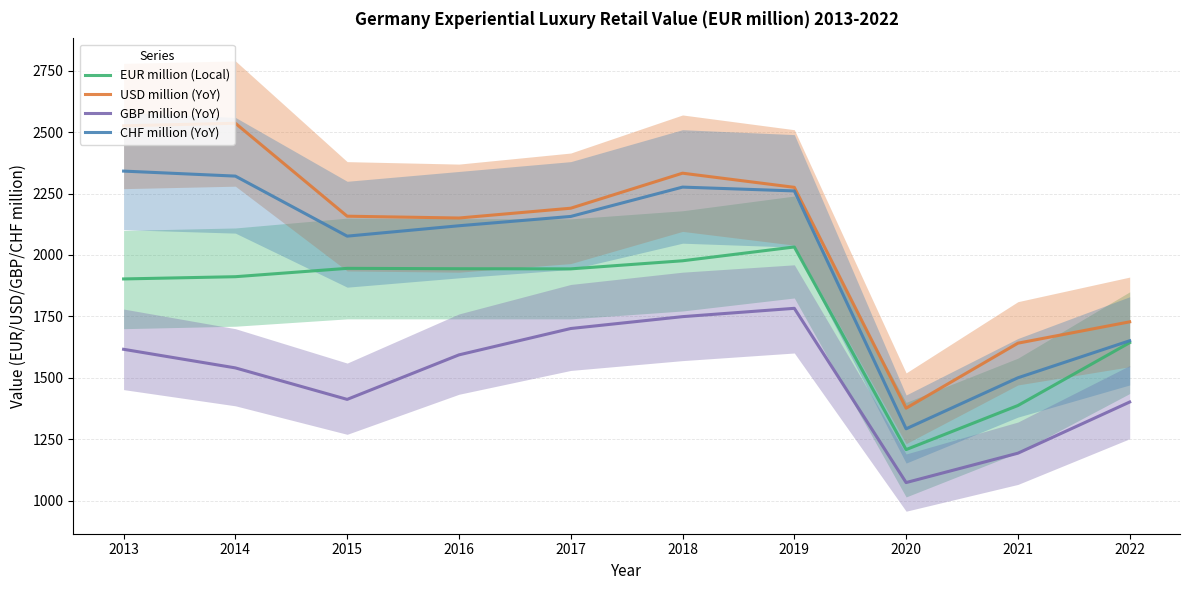

Between 2015 and 2022, which is larger?

2015